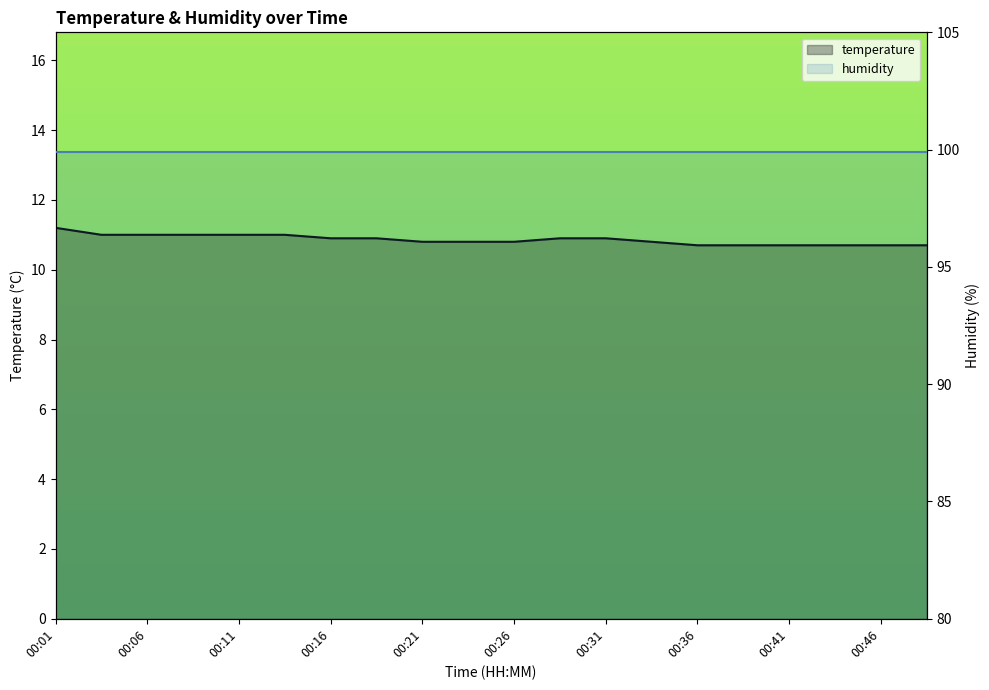

What is the ratio of the value at 00:08 to the value at 00:16?

1.0